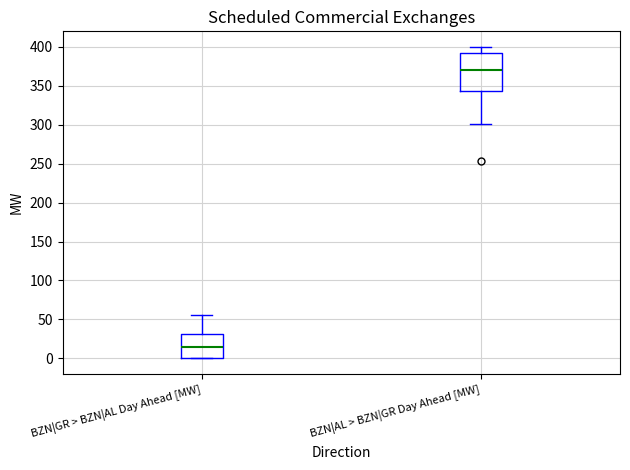

Comparing the boxes themselves (not the whiskers), which one is the tallest?

BZN|AL > BZN|GR Day Ahead [MW]